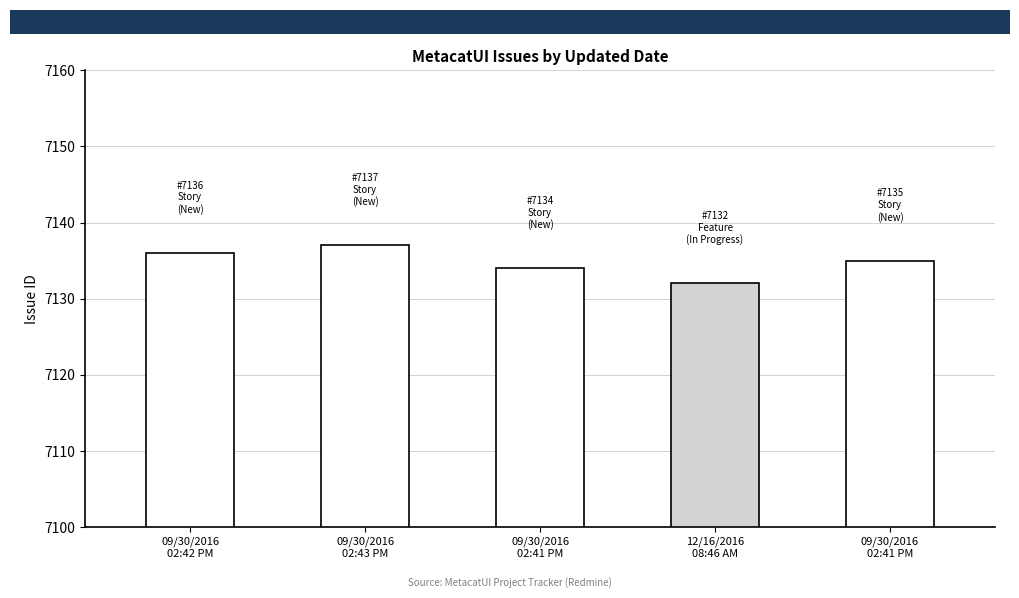

Approximately how many times larger is the value at 12/16/2016
08:46 AM compared to 09/30/2016
02:41 PM?

1.0